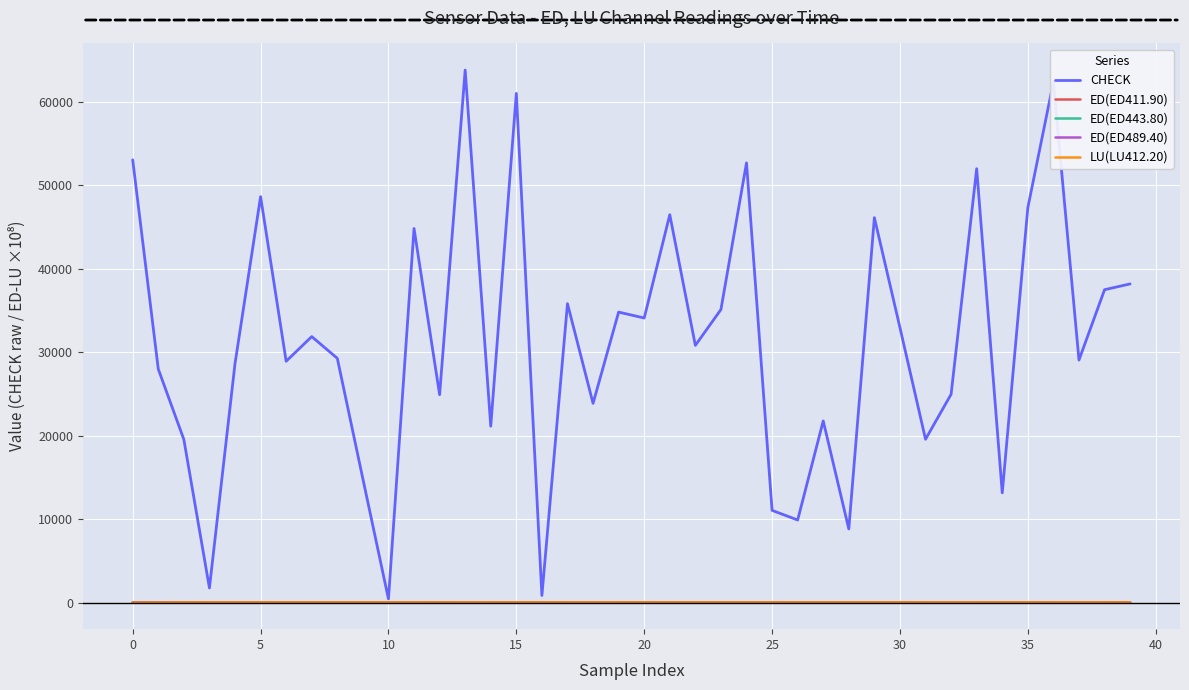

Which series has the widest spread of values?

CHECK